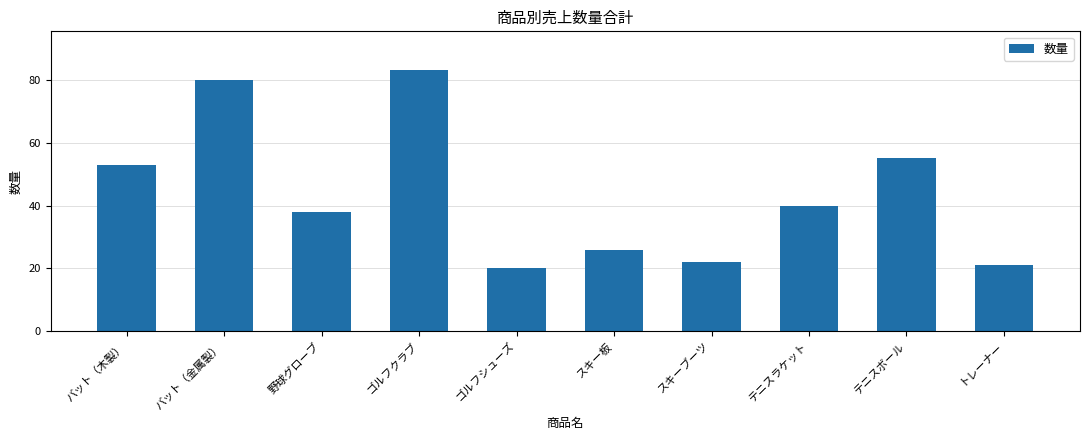

What is the label of the 2nd bar from the right?

テニスボール